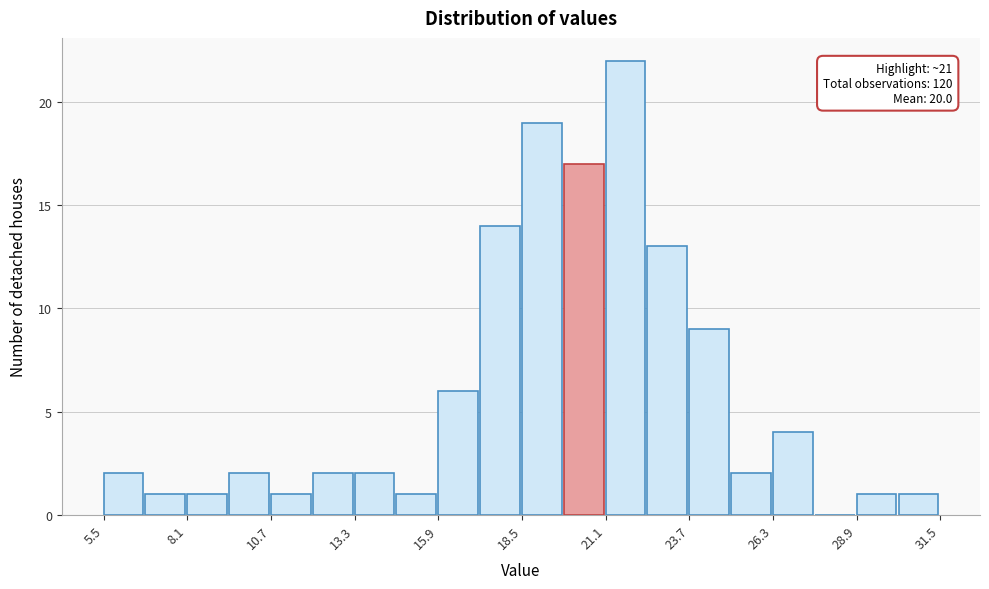

Read against the x-axis, roughly where is the centre of the tallest bar?

21.5